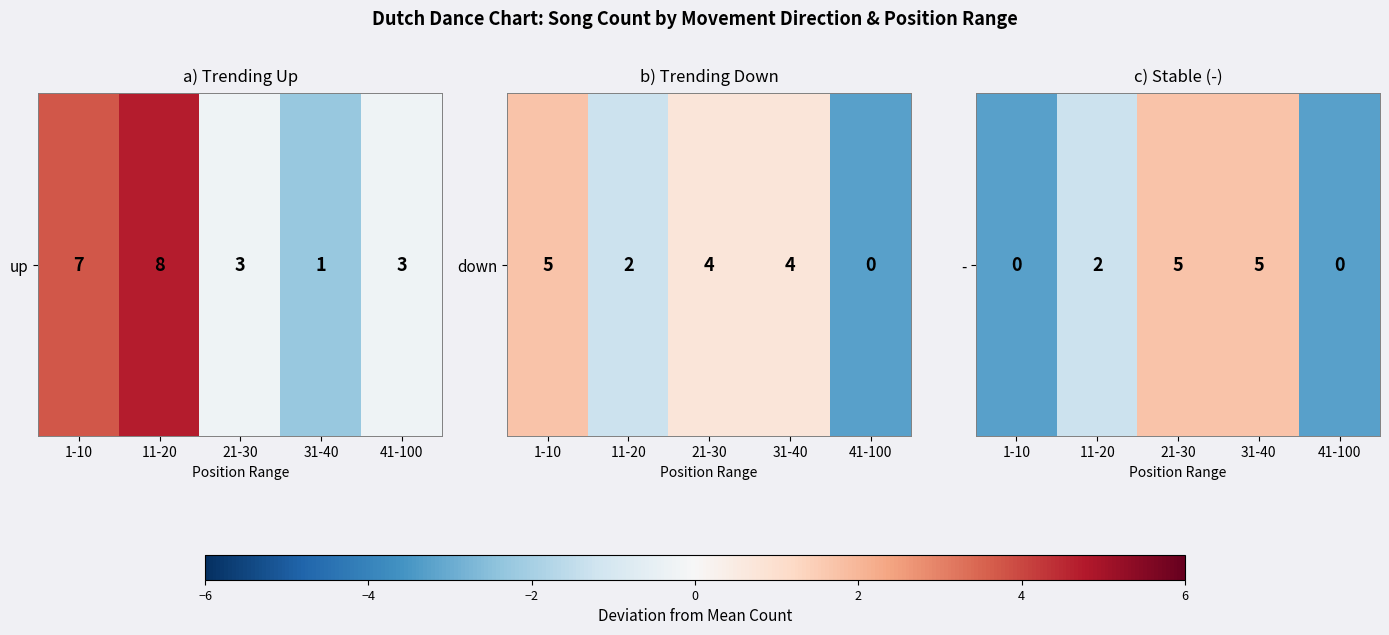

The chart shows a value of -3.3 at 1-10. True or false?

True